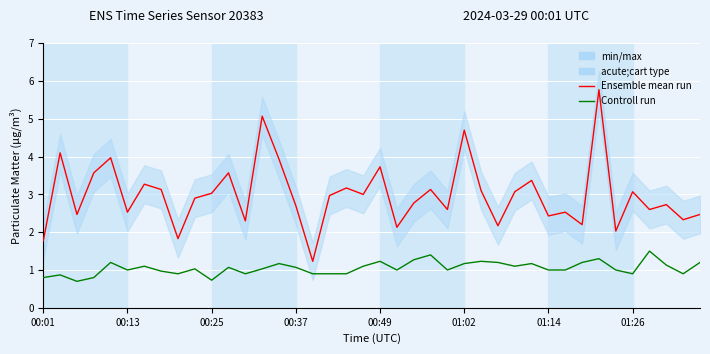

How many values in the Ensemble mean run (P1) series are below 2?

3